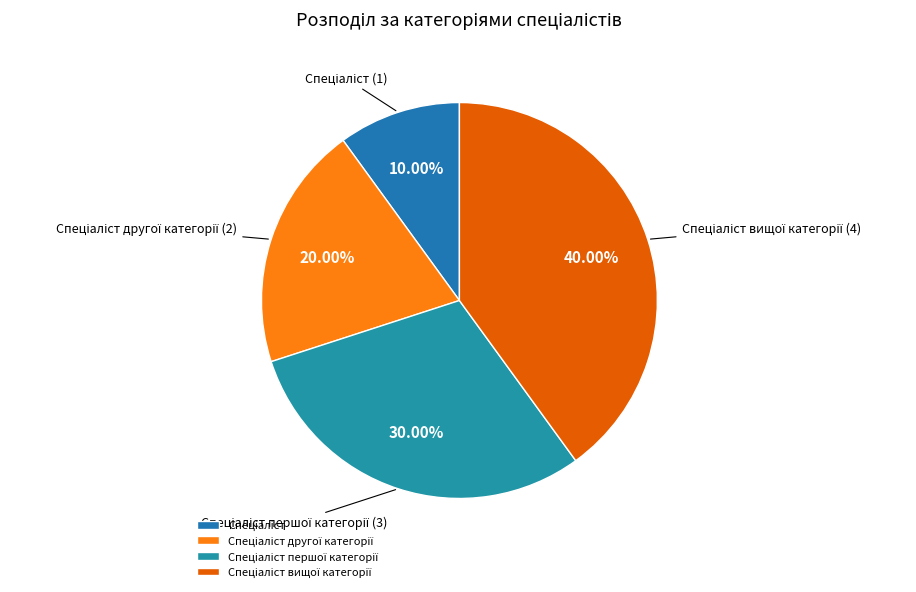

Is there a majority slice in this chart?

No